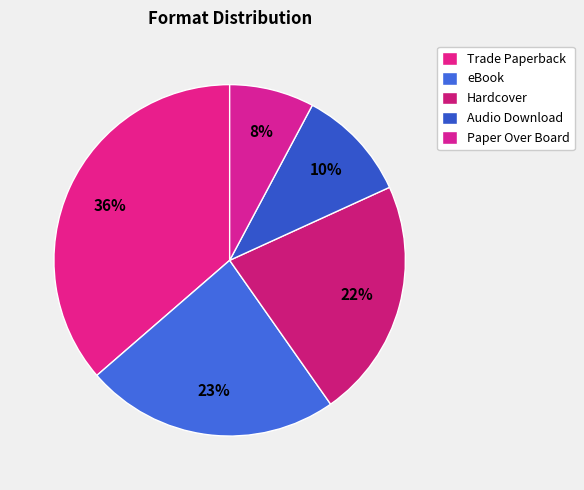

How many slices are in this pie chart?

5